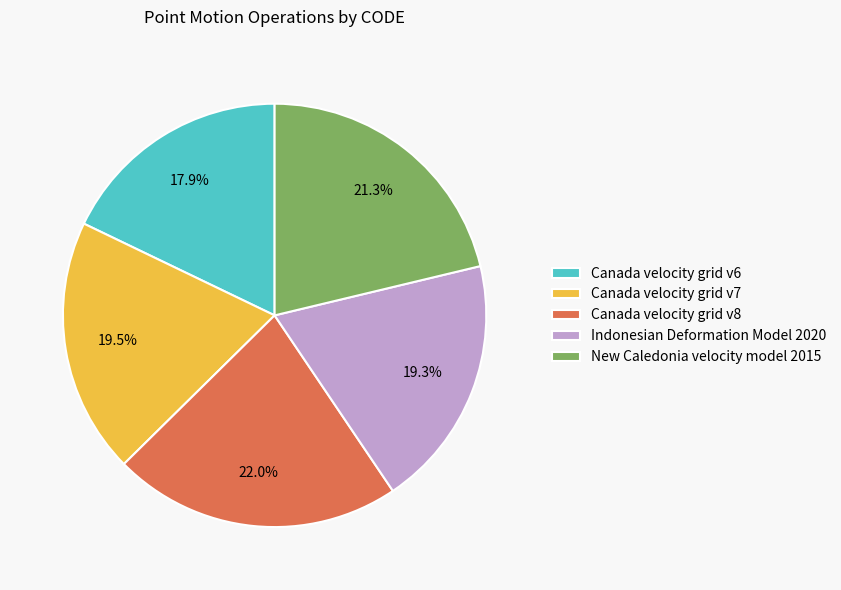

What portion of the pie excludes Indonesian Deformation Model 2020?

80.7%